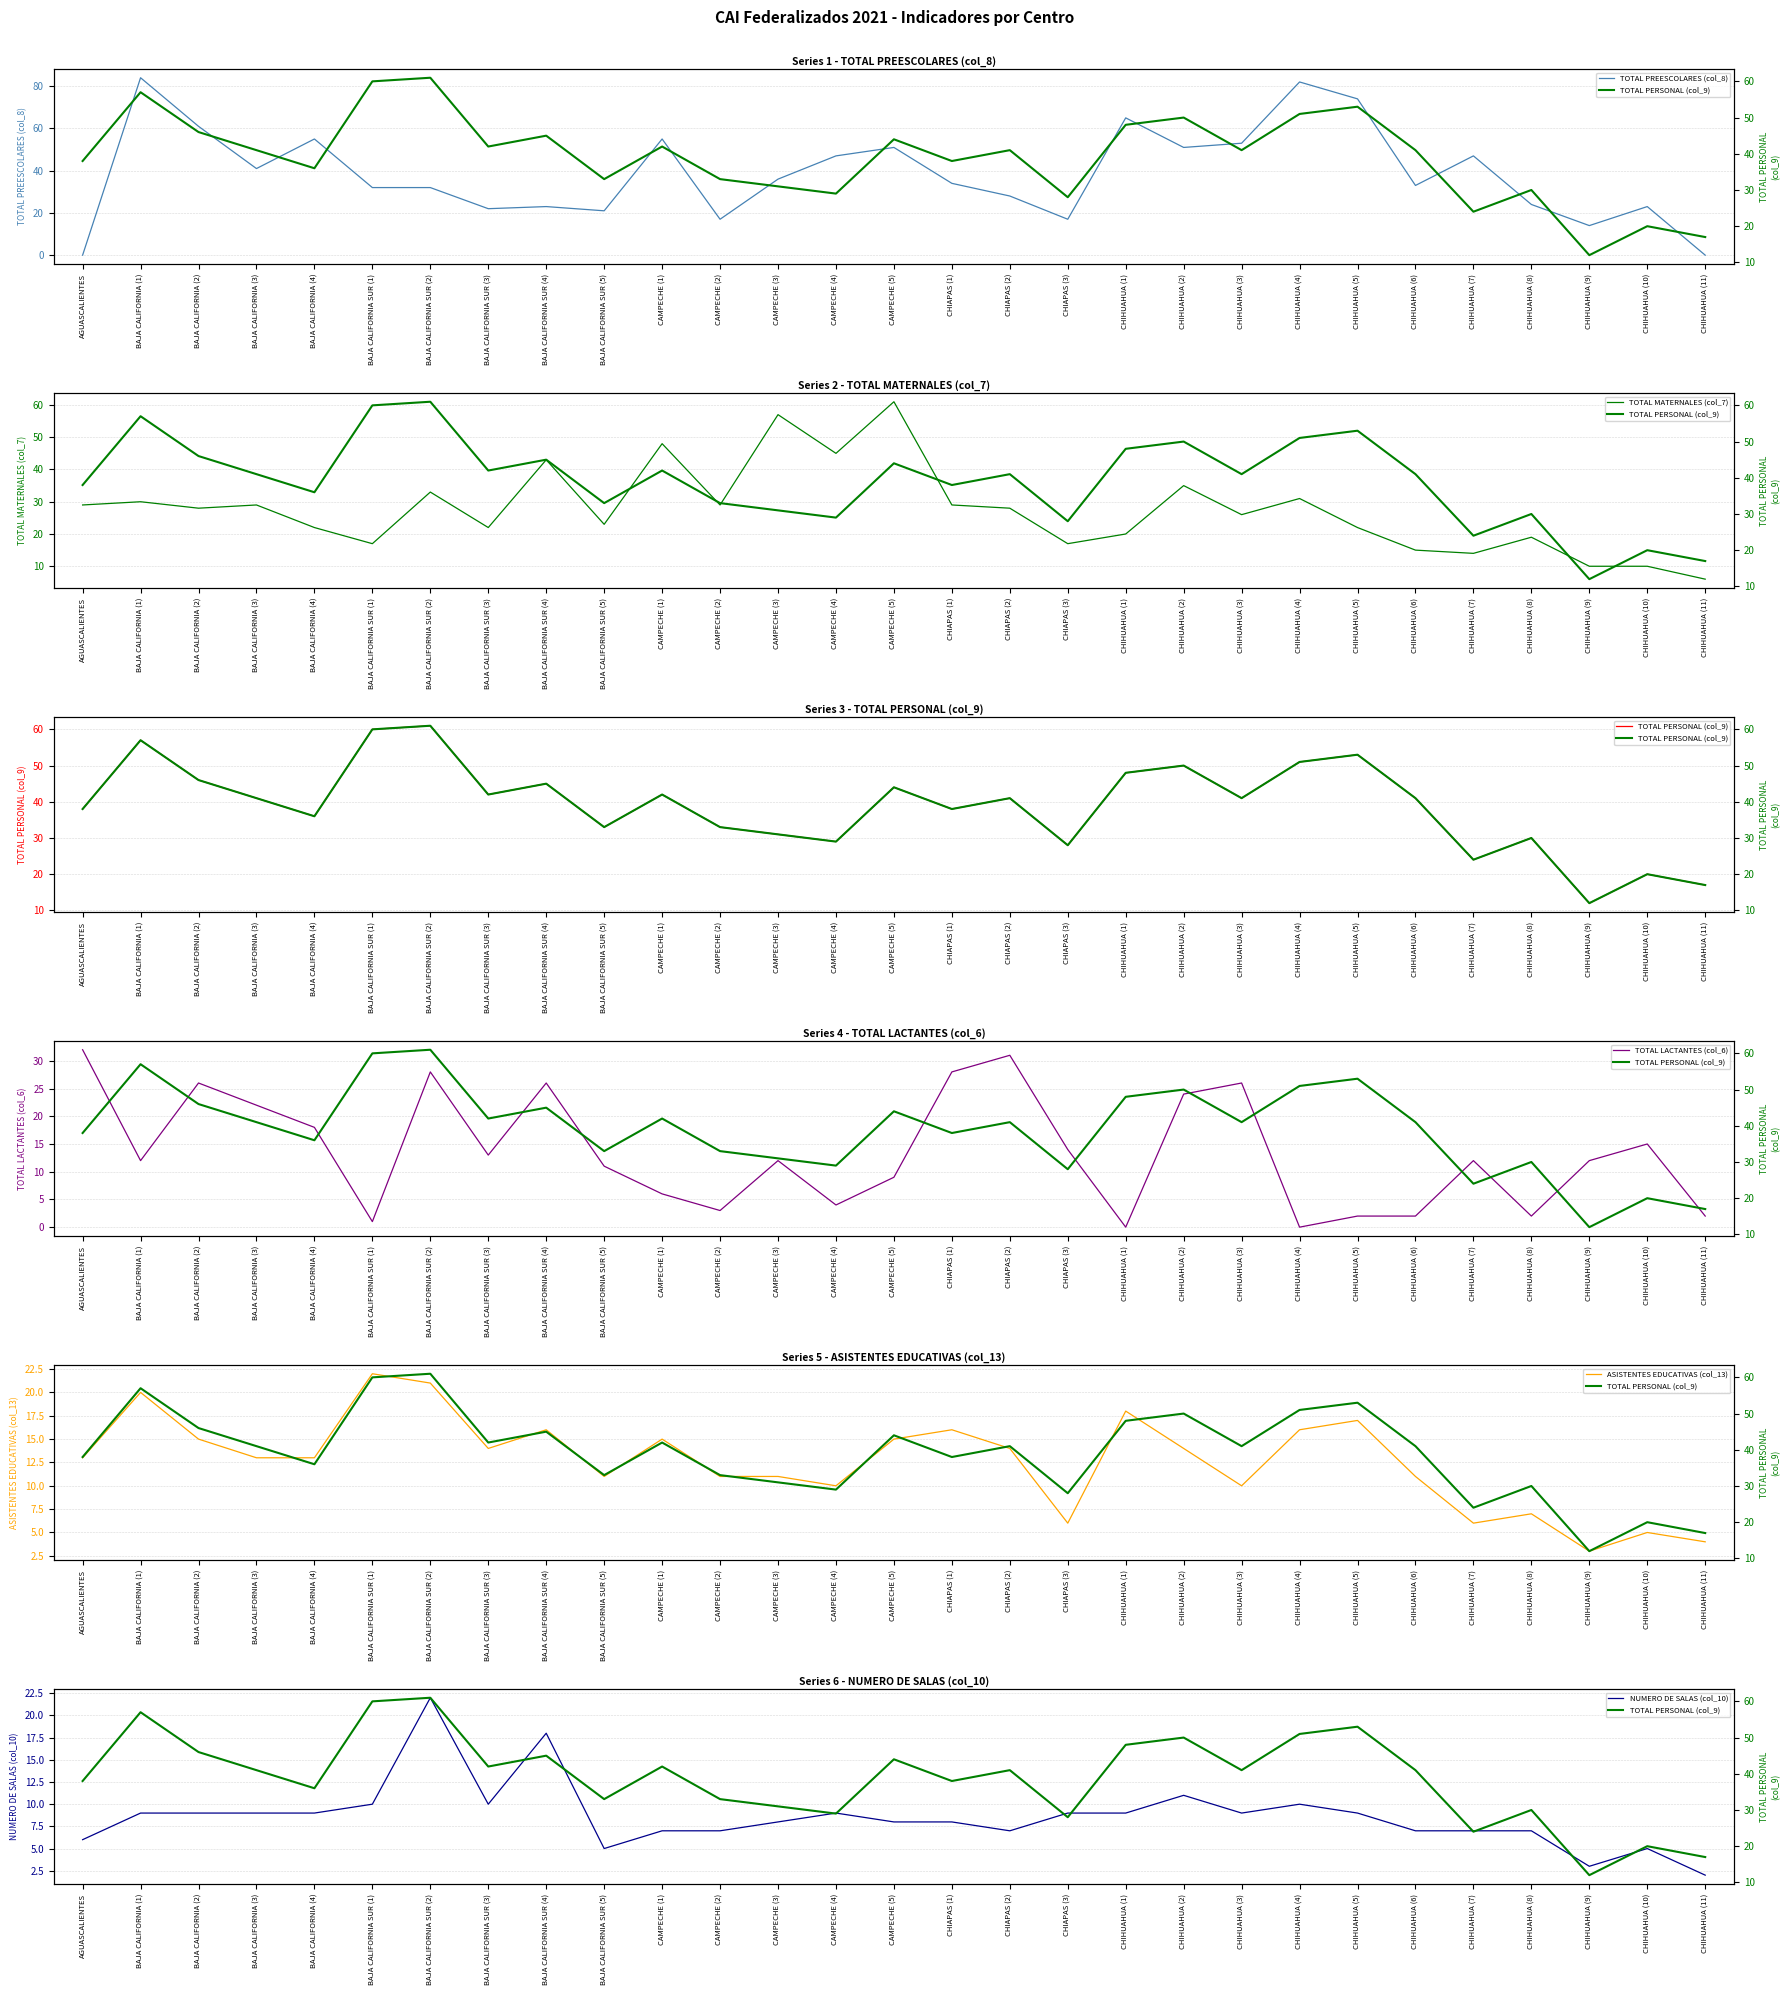

How many interior local peaks does the TOTAL MATERNALES (col_7) series have?

10